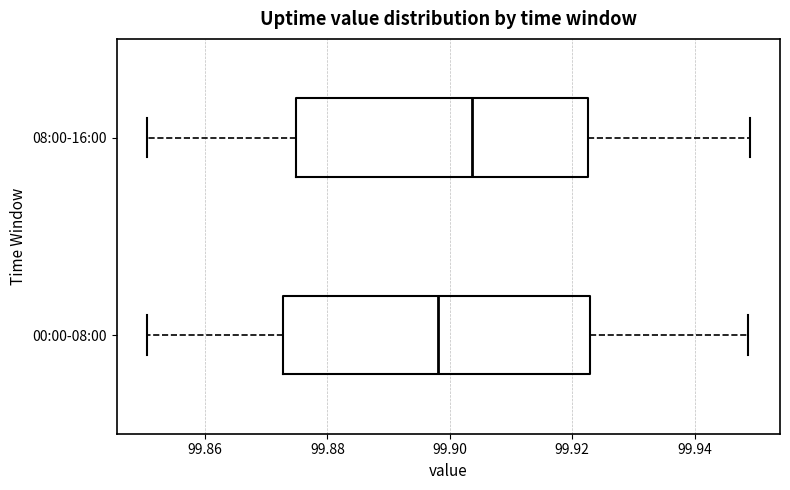

Reading bottom to top, read every box against the x-axis: the position of its median line, the range the box covers, and the ends of its whiskers. The values are not printed on the chart, so give them approximately, as read against the axis.

00:00-08:00: median 99.898, box 99.872 to 99.922, whiskers 99.850 to 99.948
08:00-16:00: median 99.904, box 99.874 to 99.922, whiskers 99.850 to 99.950